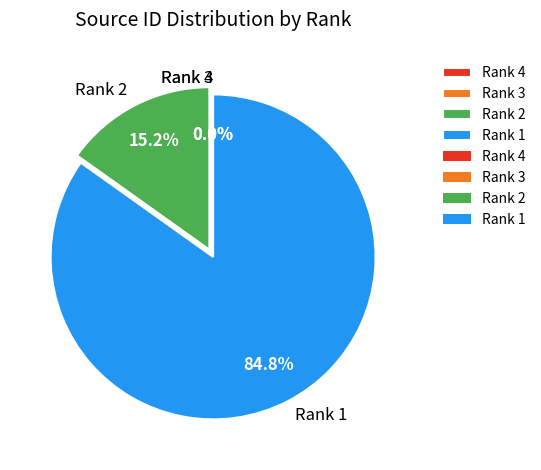

How much of the chart is everything except Rank 2?

84.8%